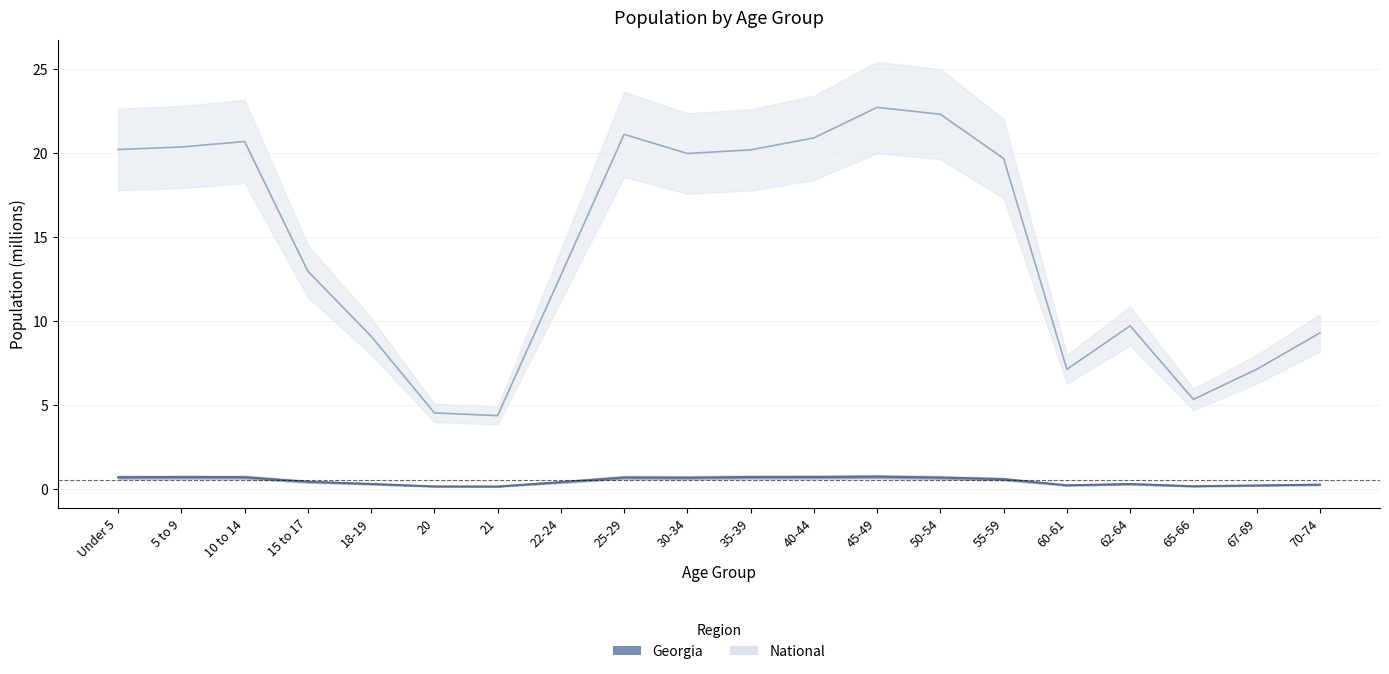

What is the sum of the Georgia values at 20 and 22-24?

0.5